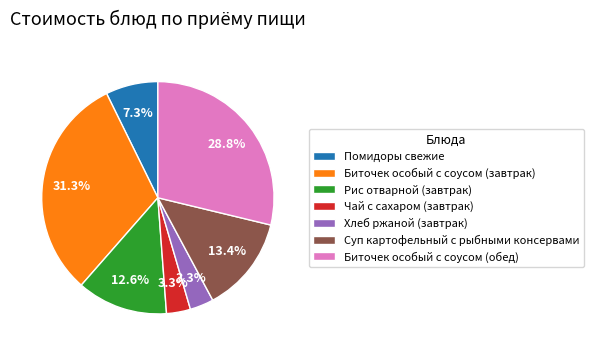

What is the largest slice in the pie chart?

Биточек особый с соусом (завтрак)